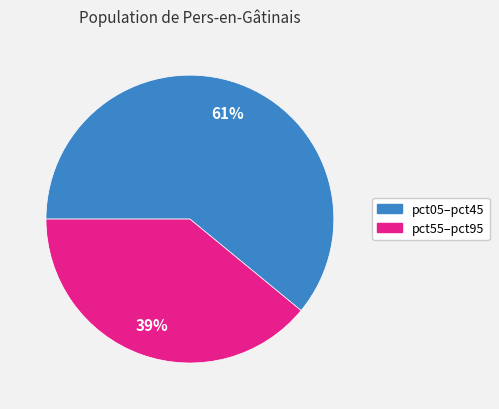

Count the number of slices in the pie.

2